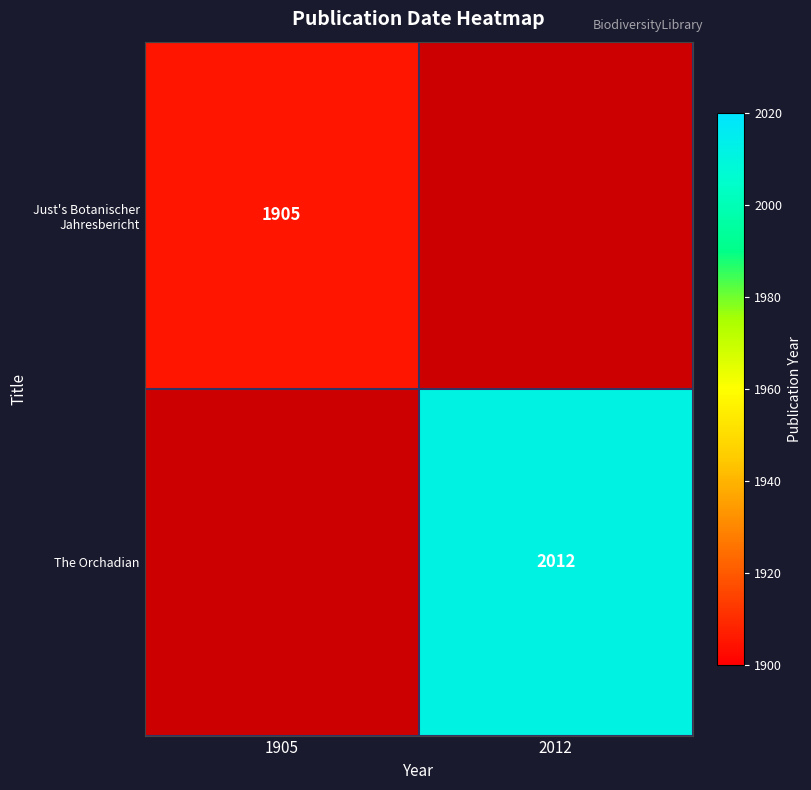

Between 2012 and 1905, which is larger?

1905